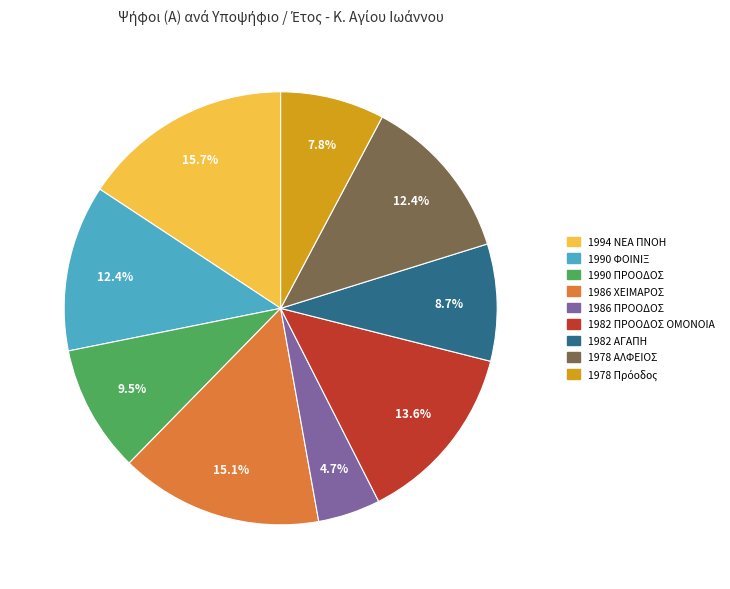

Do 1982 ΠΡΟΟΔΟΣ ΟΜΟΝΟΙΑ and 1982 ΑΓΑΠΗ together represent more than half of the pie?

No